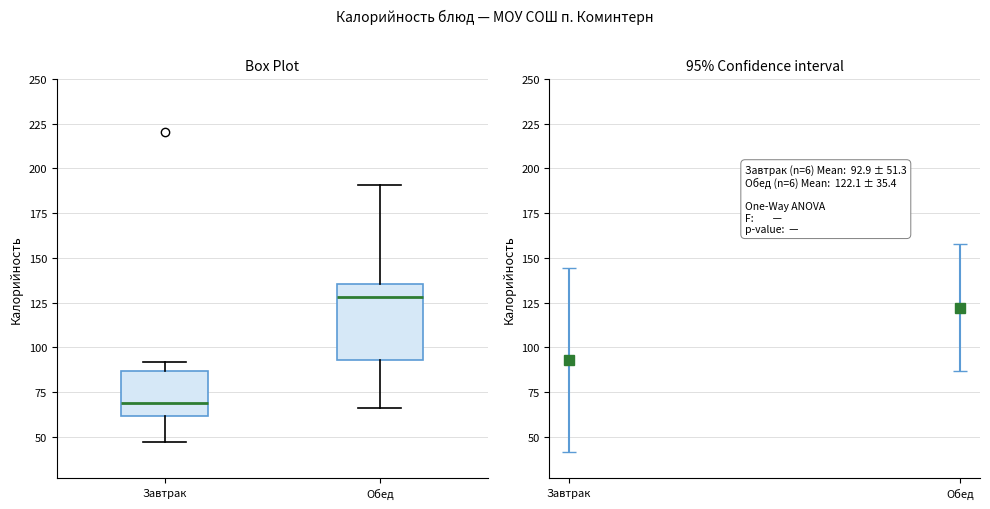

Which box has the highest median line?

Обед